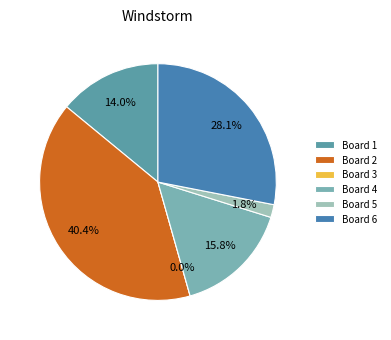

To the nearest percent, what portion does Board 2 represent?

40%